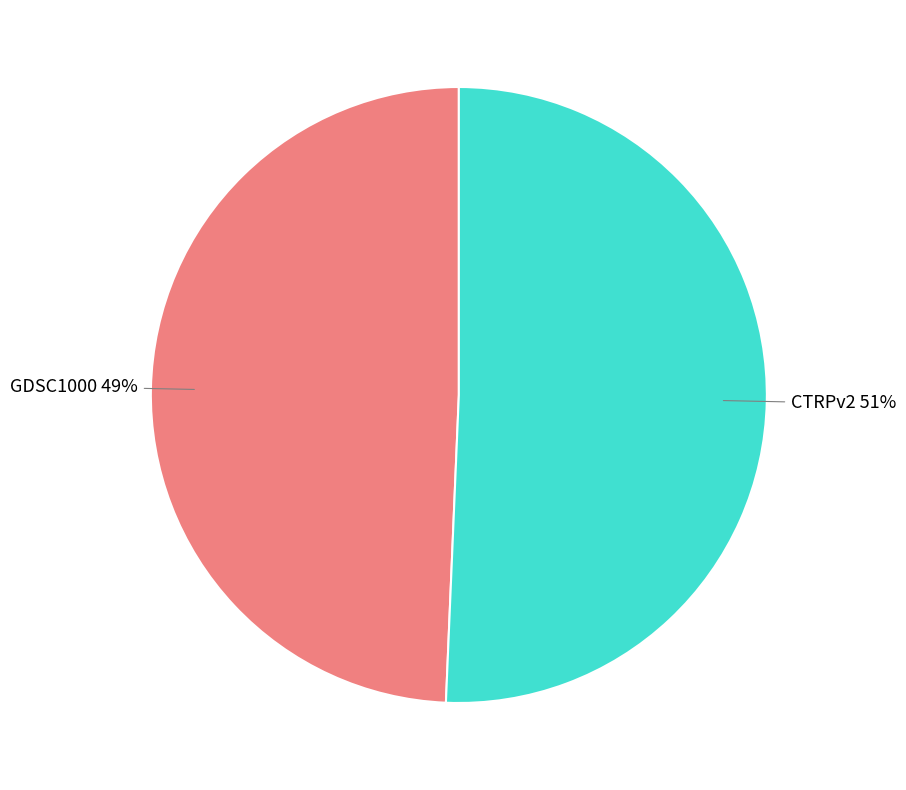

To the nearest percent, what is the average slice percentage?

50%